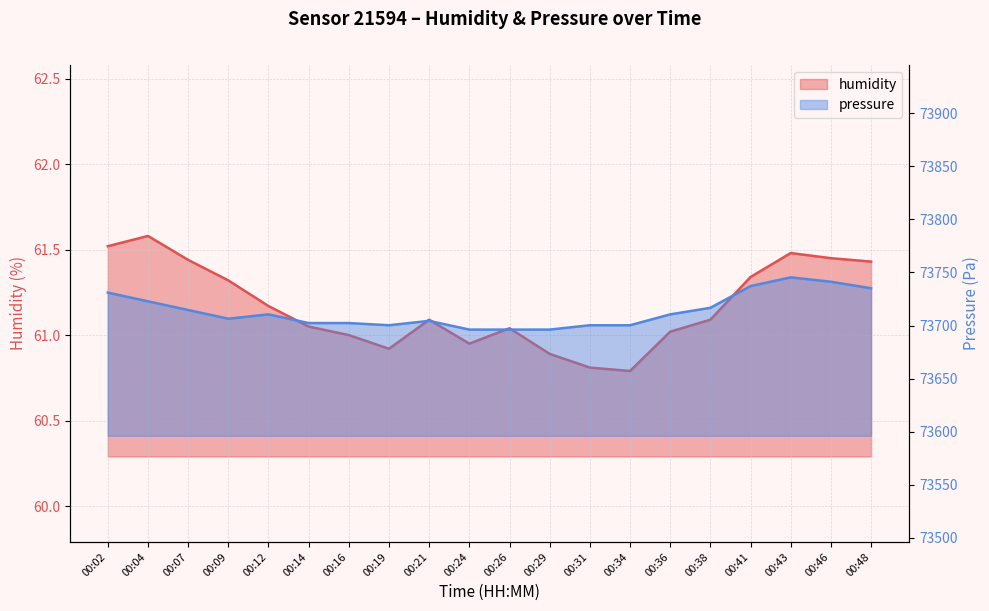

At which category does pressure reach its first local peak?

00:12